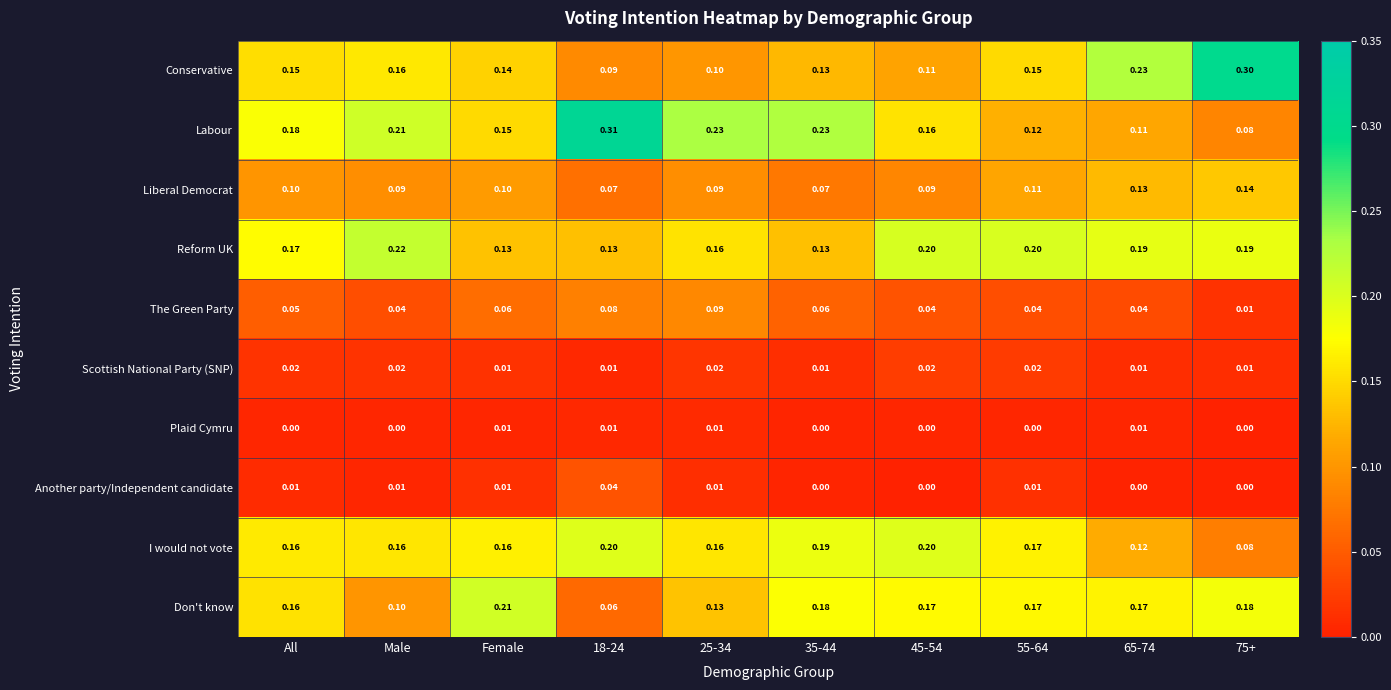

Between 45-54 and 65-74, which series saw the biggest shift?

Conservative